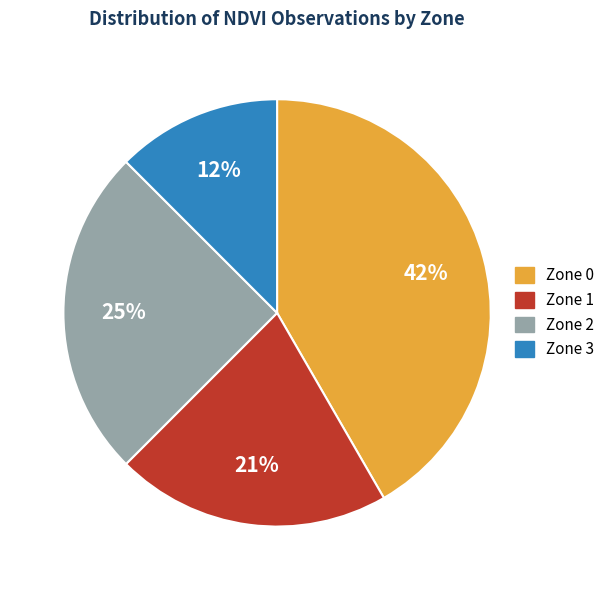

Combined, do Zone 3 and Zone 1 account for over 50%?

No